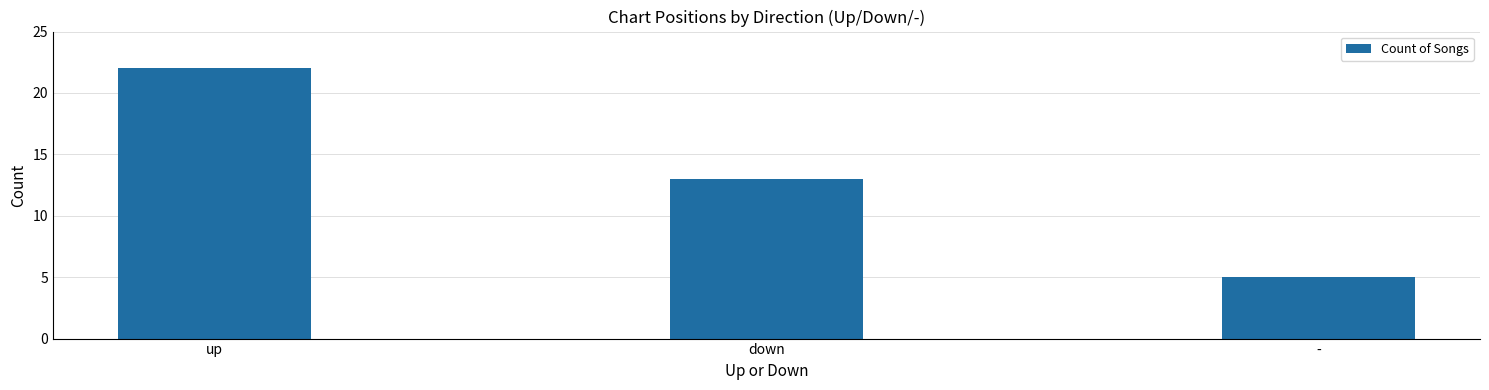

The chart shows a value of 10 at up. True or false?

False